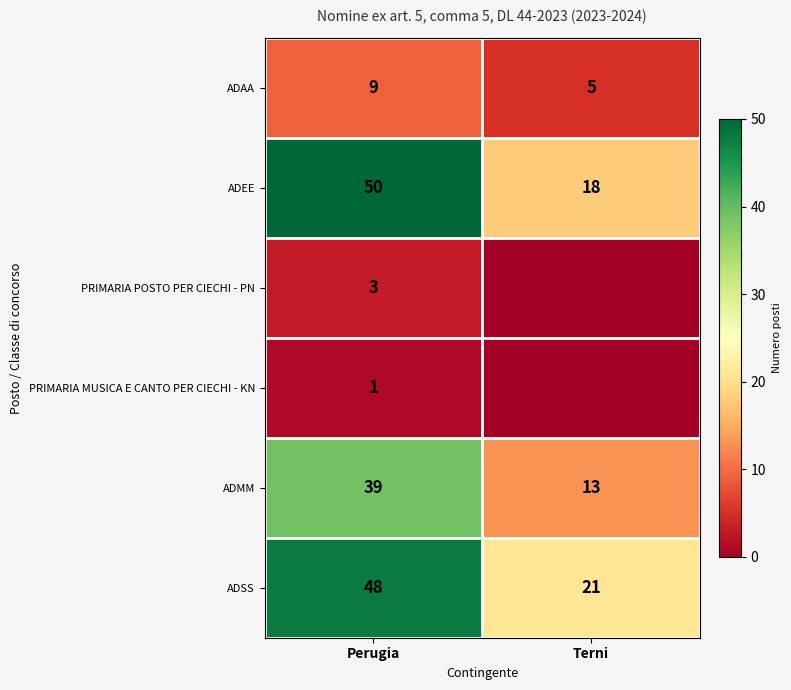

How many categories are shown in the chart?

2